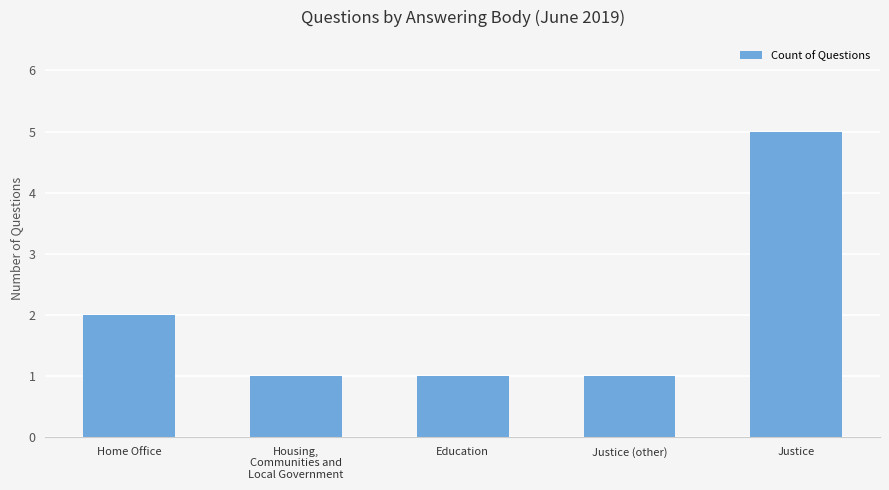

What position from the right is Justice (other)?

2